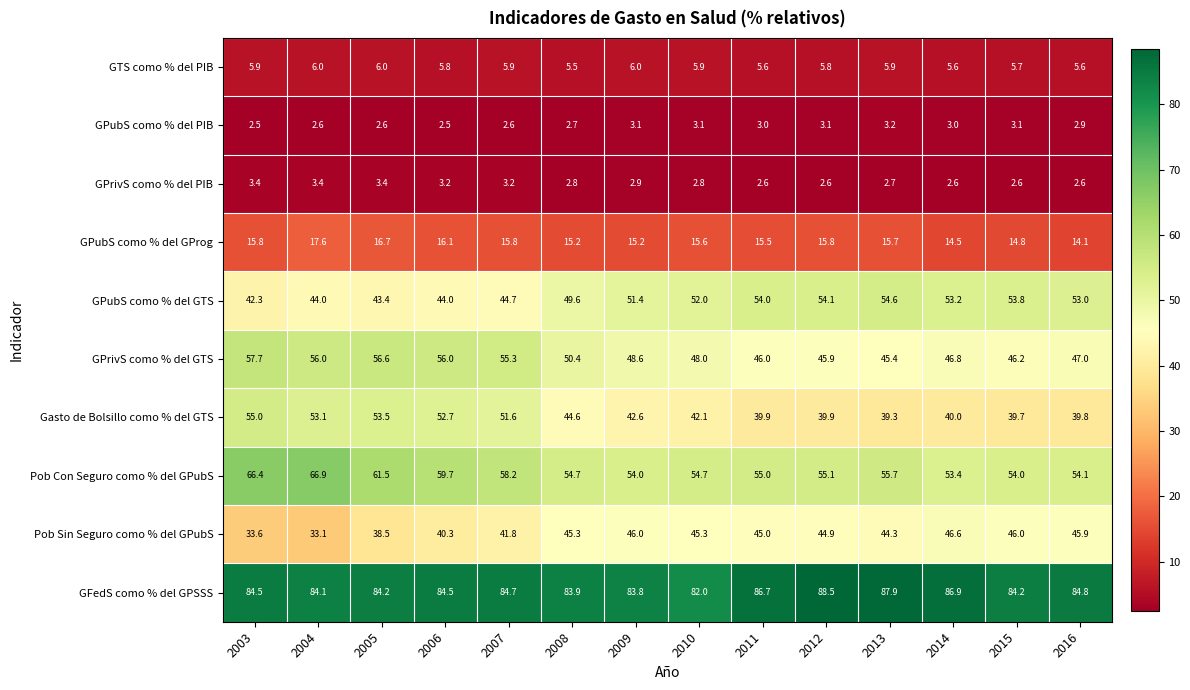

At which category is the sum across all series the highest?

2003